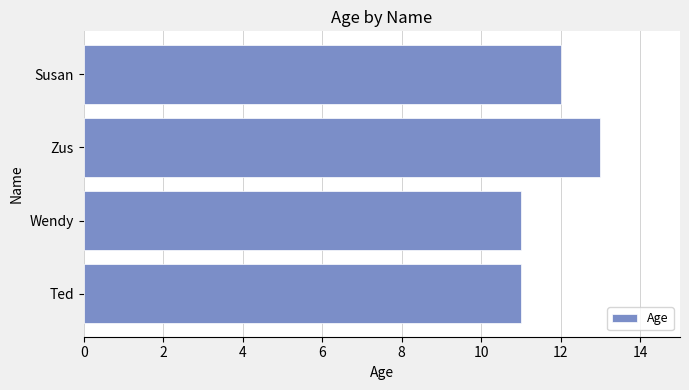

Reading bottom to top, transcribe all the data shown in this chart.

11	11	13	12